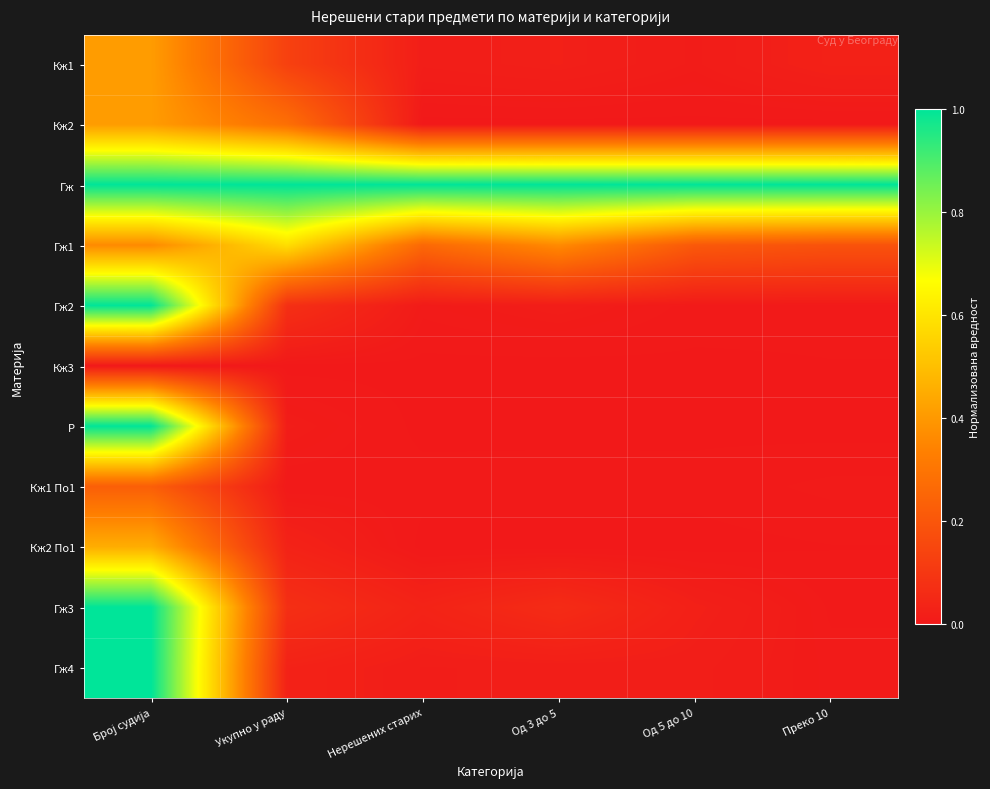

How many series are shown in this chart?

11